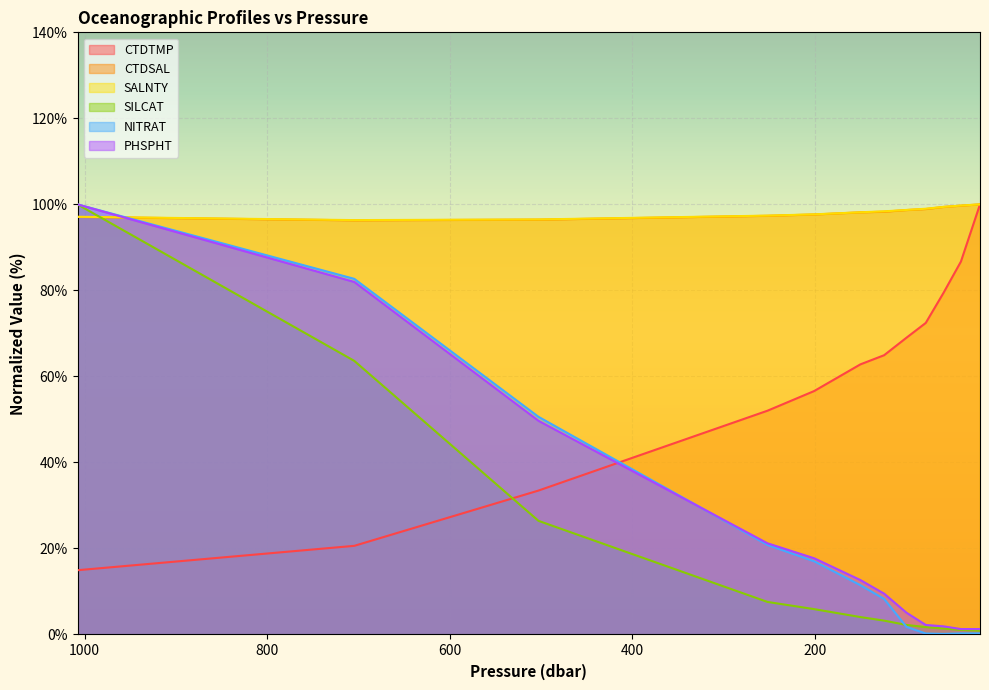

What is the spread (max minus min) of values at 40.3?

99.5